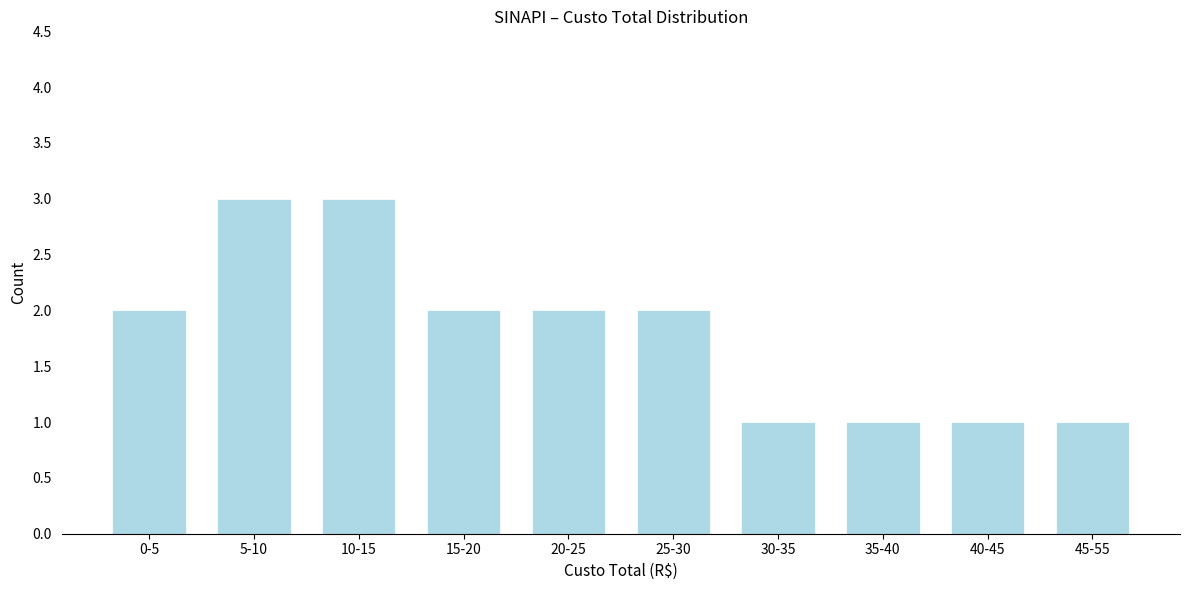

Reading left to right, what are all the values shown in this chart?

0-5=2	5-10=3	10-15=3	15-20=2	20-25=2	25-30=2	30-35=1	35-40=1	40-45=1	45-55=1